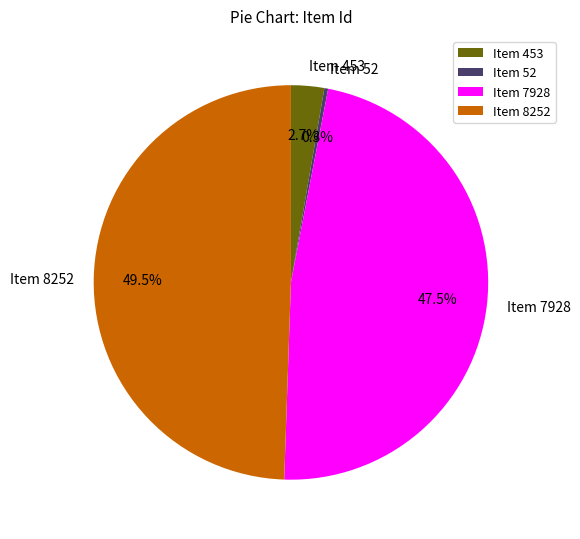

What is the smallest slice in the pie chart?

Item 52